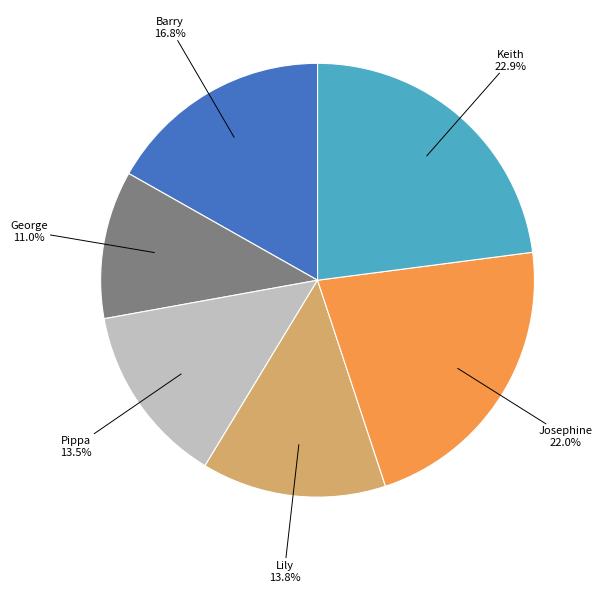

Does any single category account for the majority?

No